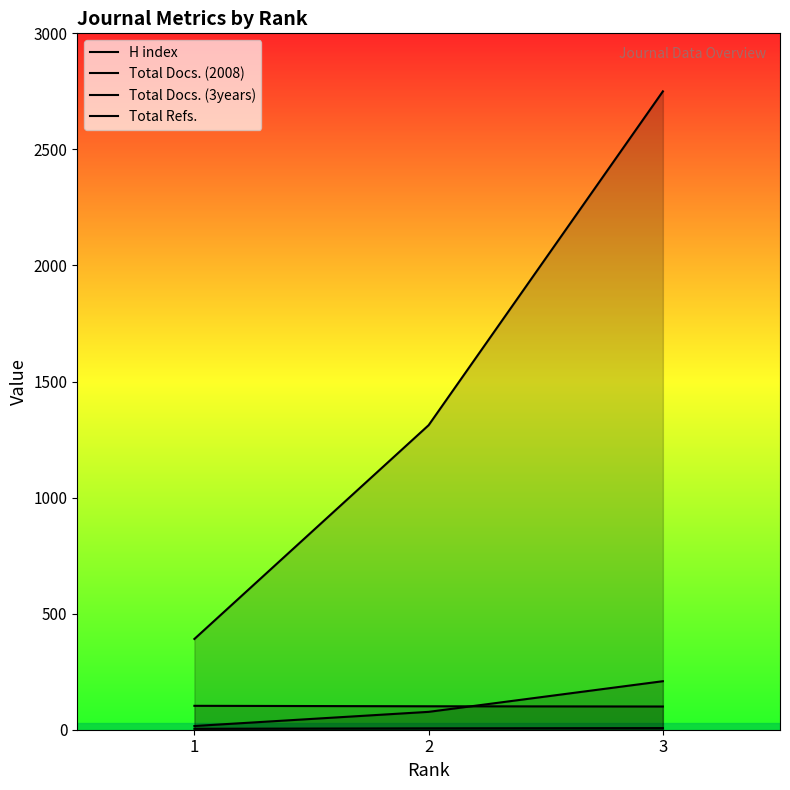

Reading left to right, transcribe all the data shown in this chart.

H index: 103	101	100
Total Docs. (2008): 4	6	7
Total Docs. (3years): 16	77	209
Total Refs.: 391	1312	2750